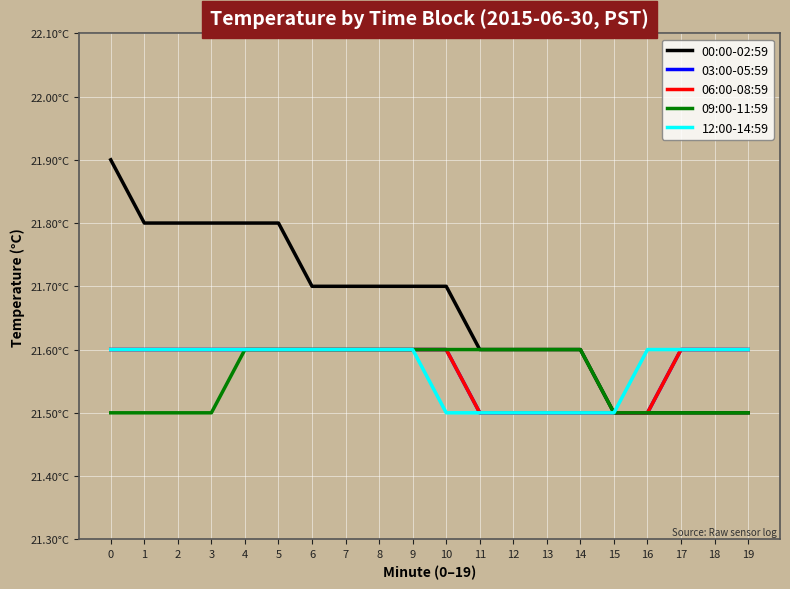

Does the chart have visible grid lines?

Yes